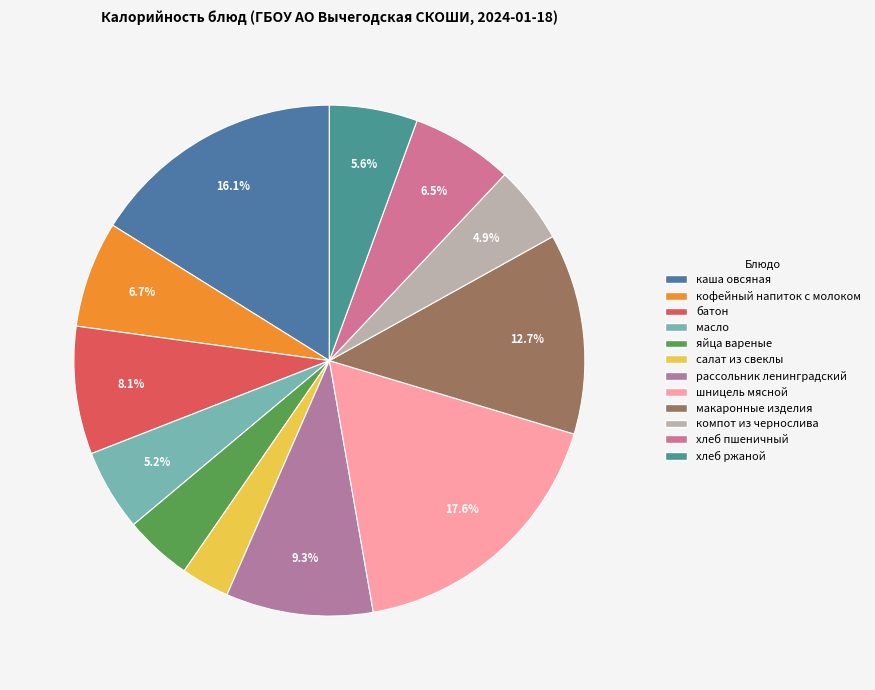

Count the number of slices in the pie.

12